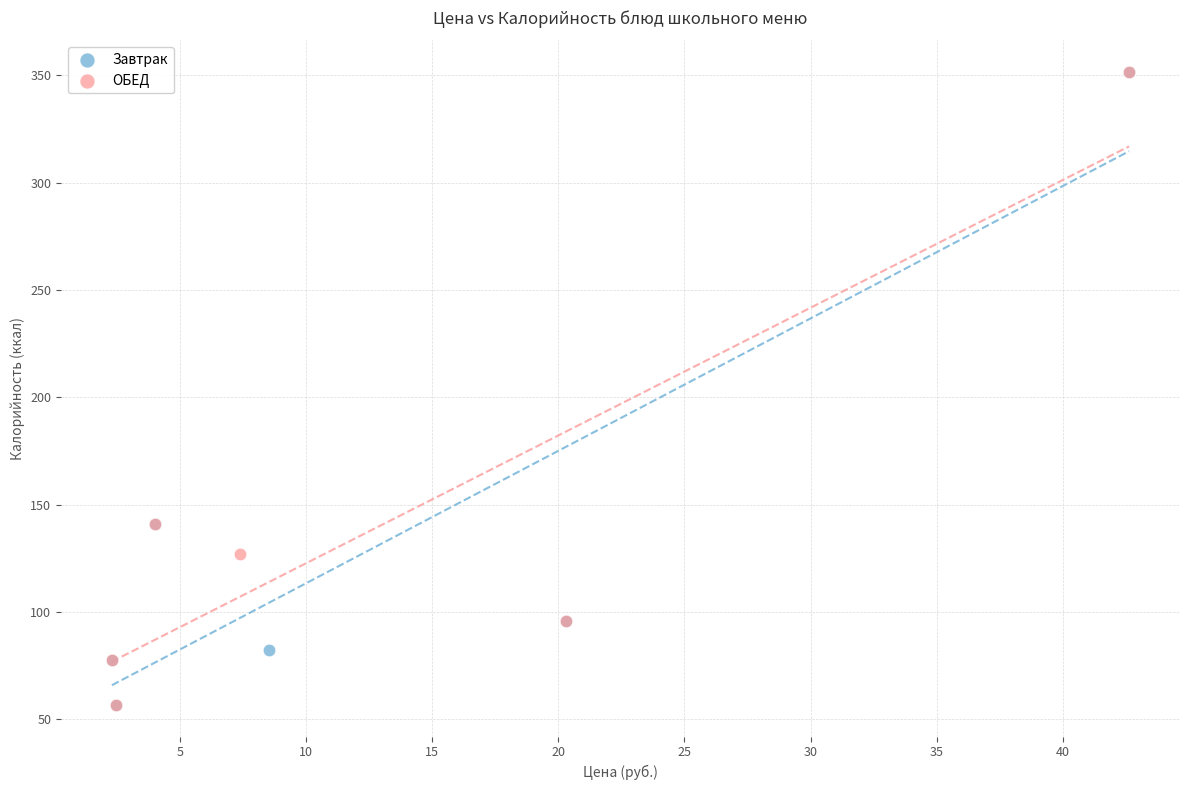

What are all the series names shown in the legend?

Завтрак, ОБЕД